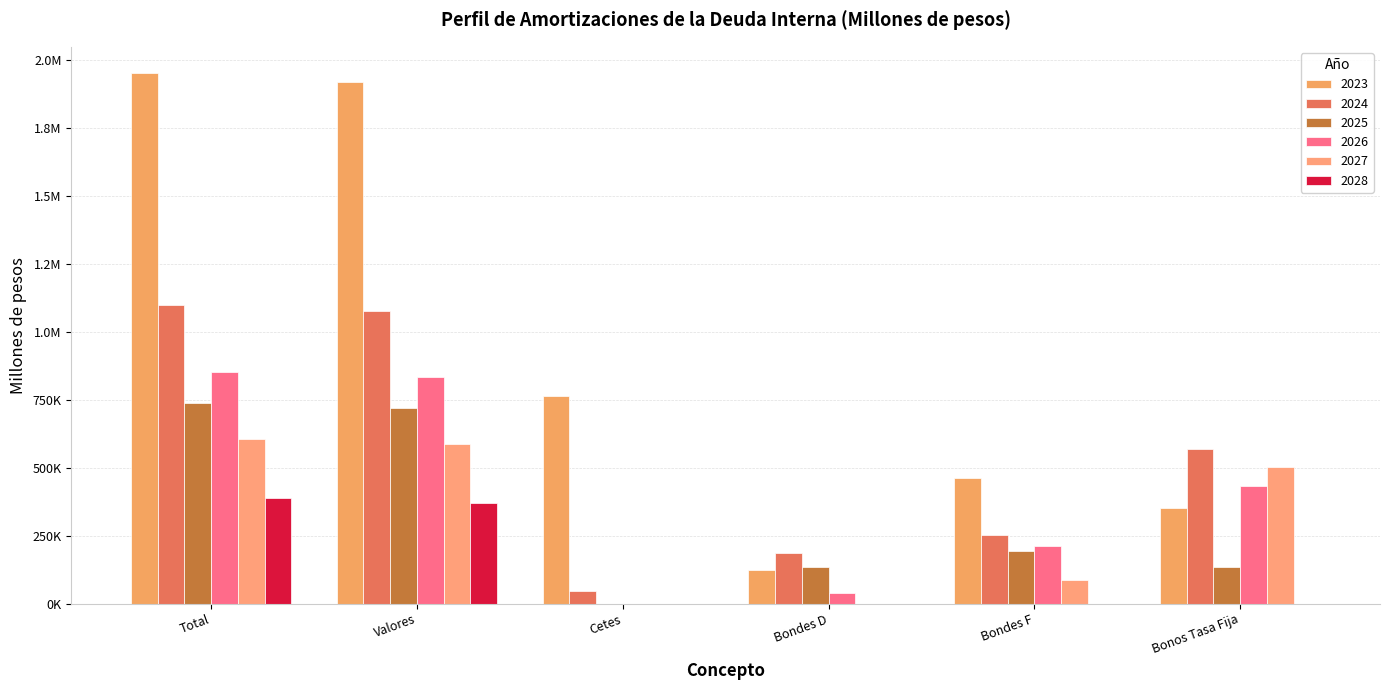

What is the label of the 6th bar from the right?

Total